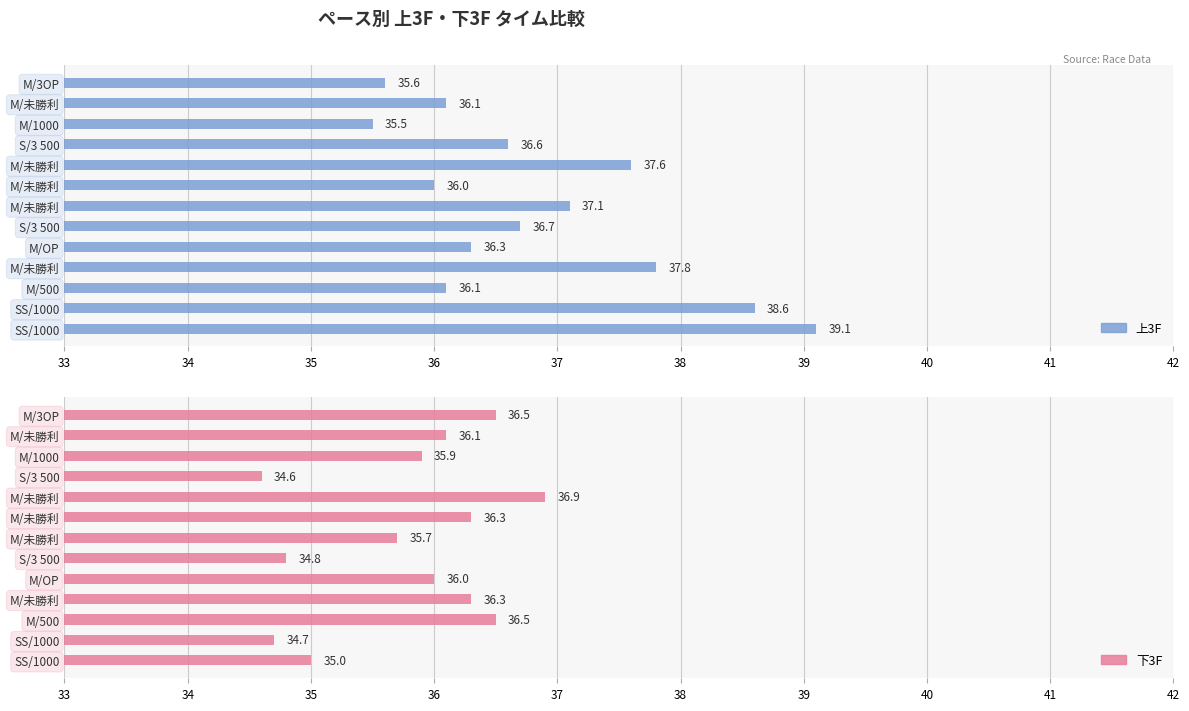

What are all the series names shown in the legend?

上3F, 下3F